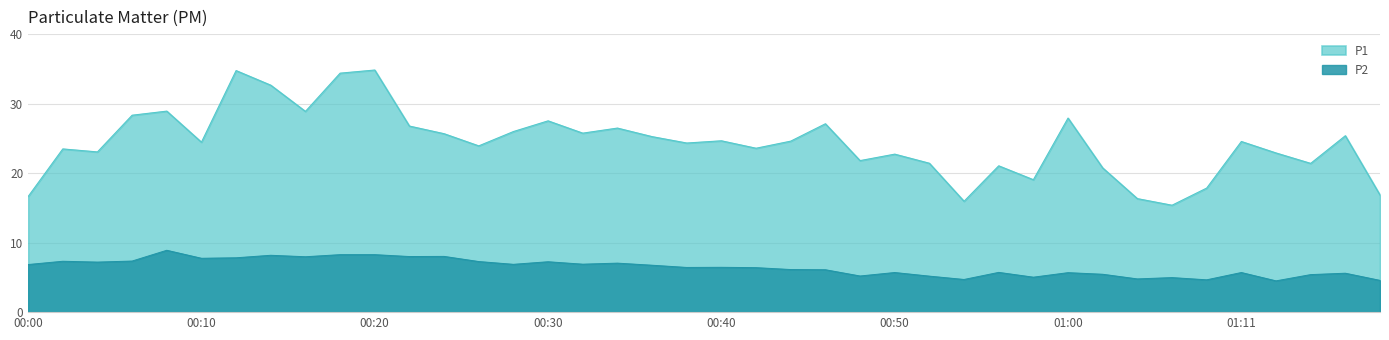

What is the value of the P1 point at the 1st from the left?

16.6